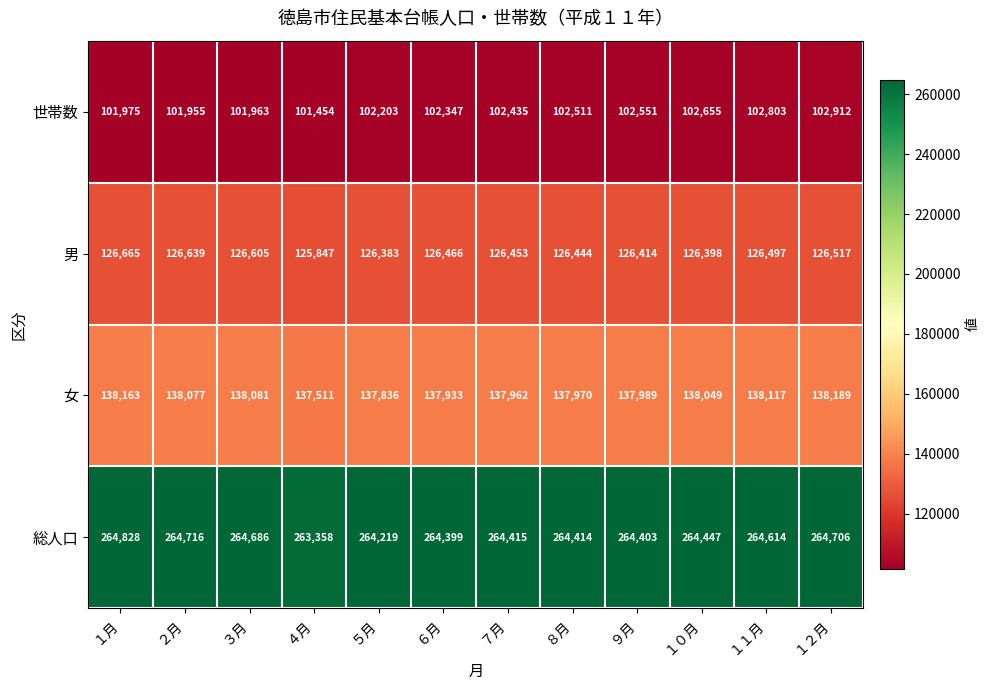

Which series has the largest total across all categories?

総人口